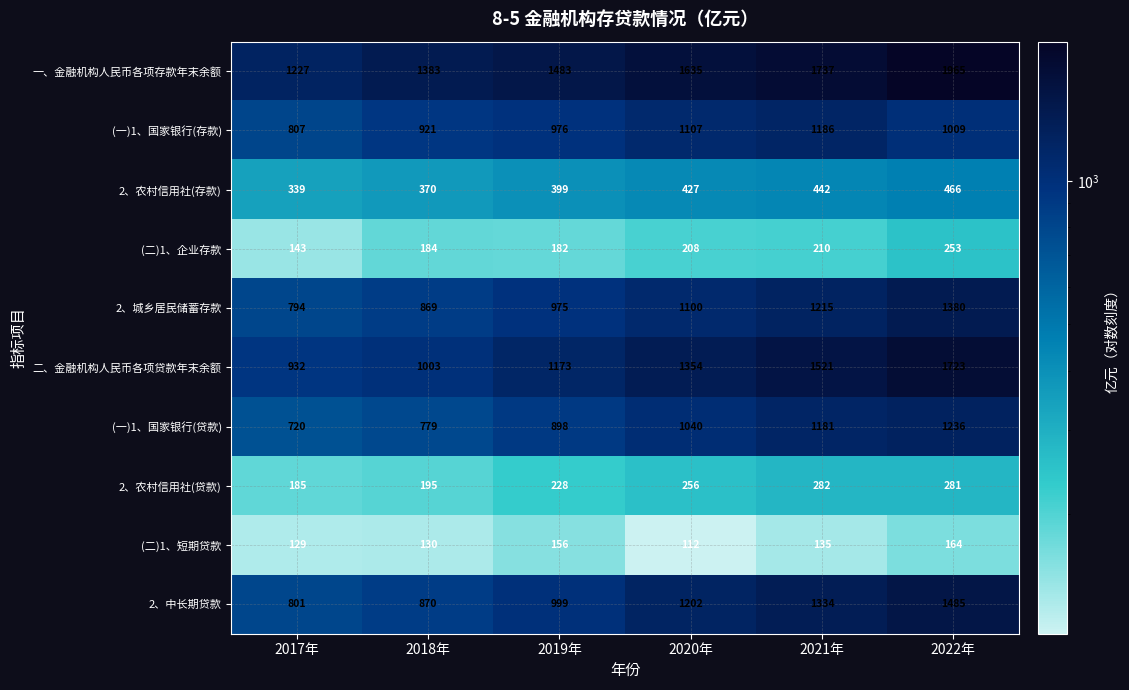

The value of (二)1、短期贷款 at 2019年 is 224. True or false?

False